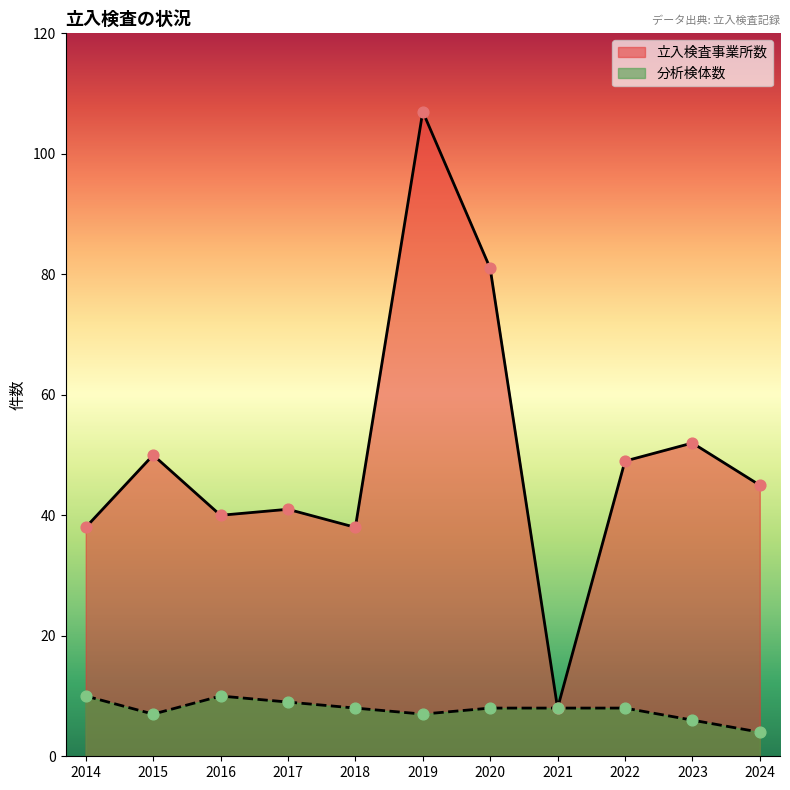

Is the value of 分析検体数 at 2017 greater than the value of 立入検査事業所数 at 2024?

No